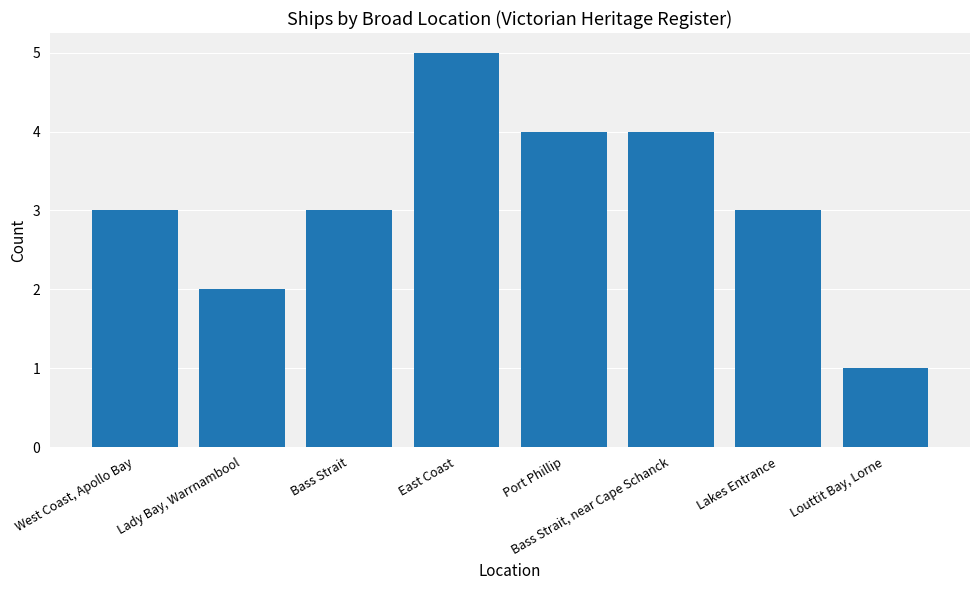

At which category does the chart reach its peak across all series?

East Coast